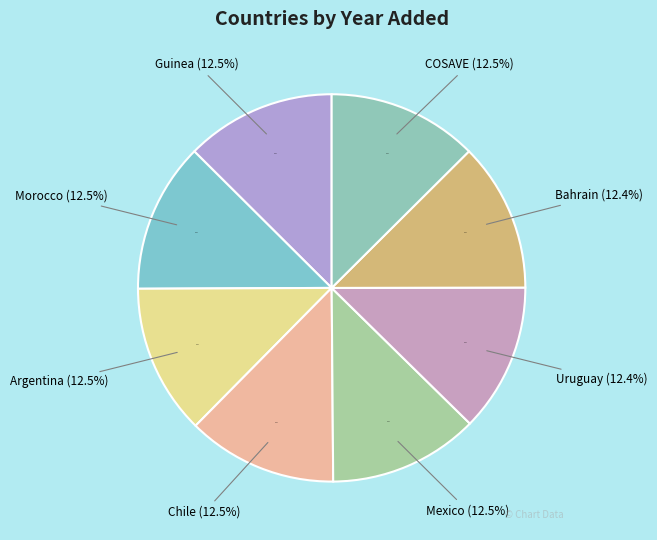

To the nearest percent, what percentage of the pie is Mexico?

13%